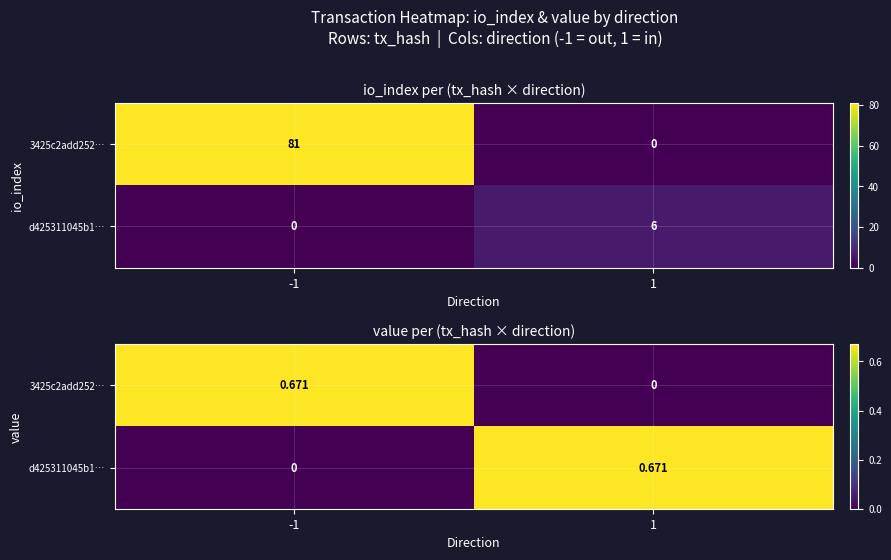

How many d425311045b1… values are between 0 and 1?

2